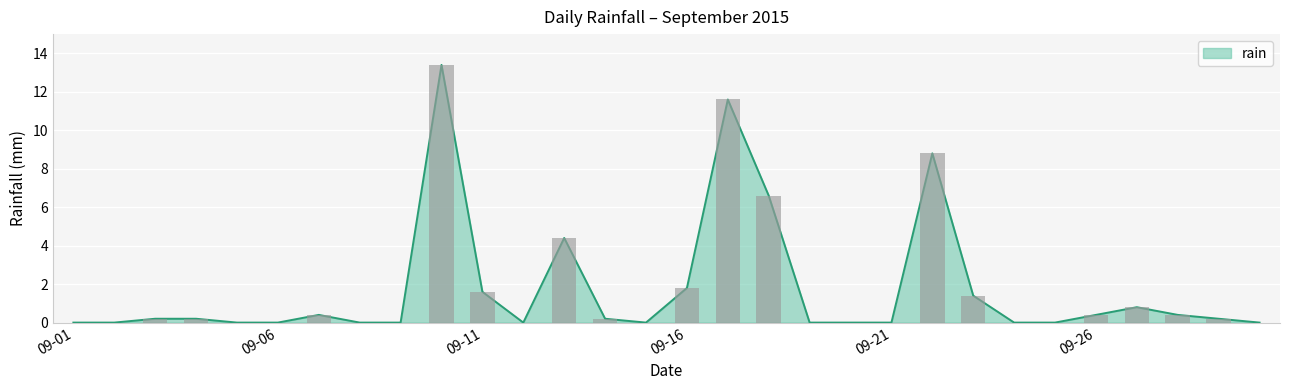

Where is the data nearest to the value 6?

2015-09-18